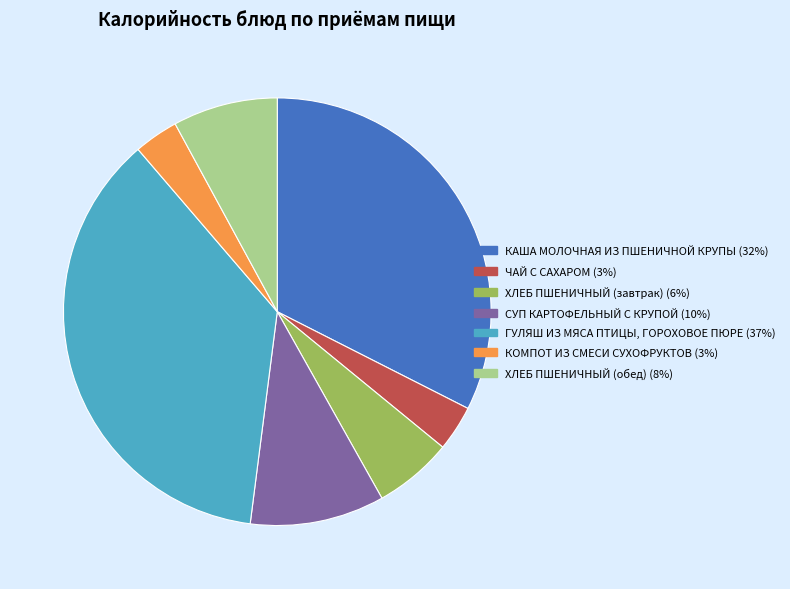

Combined, do ГУЛЯШ ИЗ МЯСА ПТИЦЫ, ГОРОХОВОЕ ПЮРЕ and КАША МОЛОЧНАЯ ИЗ ПШЕНИЧНОЙ КРУПЫ account for over 50%?

Yes